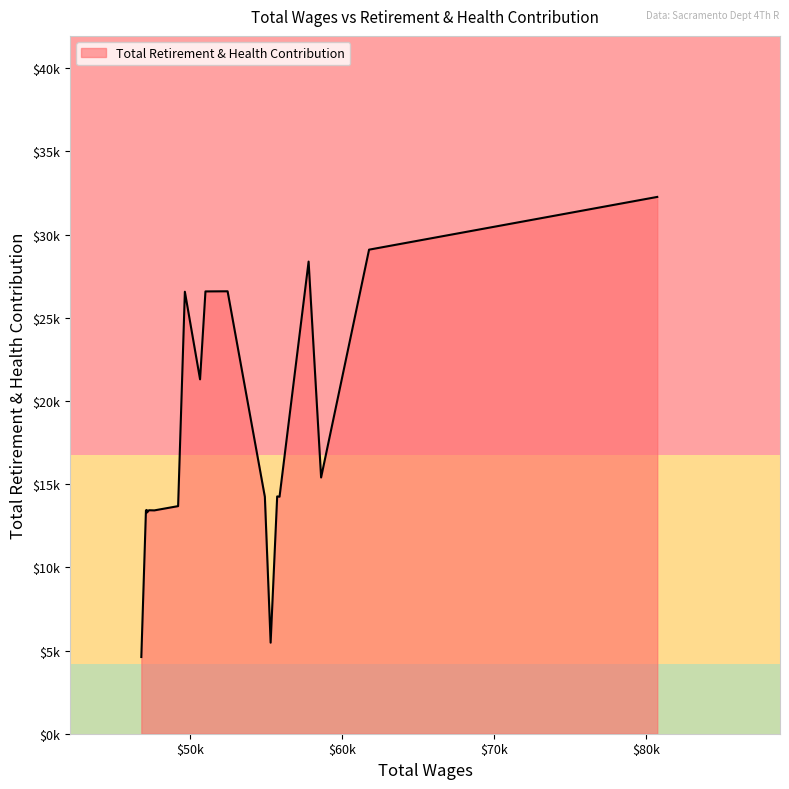

Does the chart have visible grid lines?

No